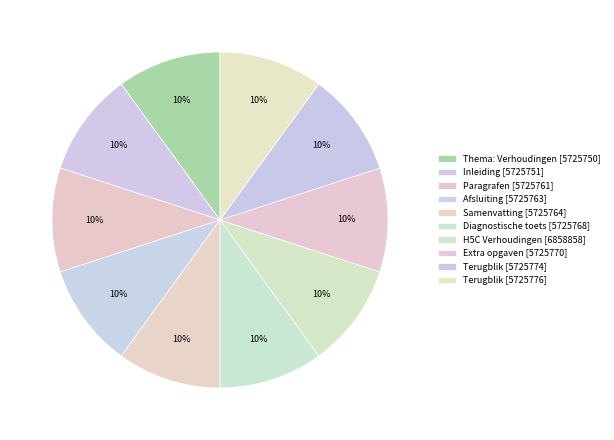

Count the number of slices in the pie.

10